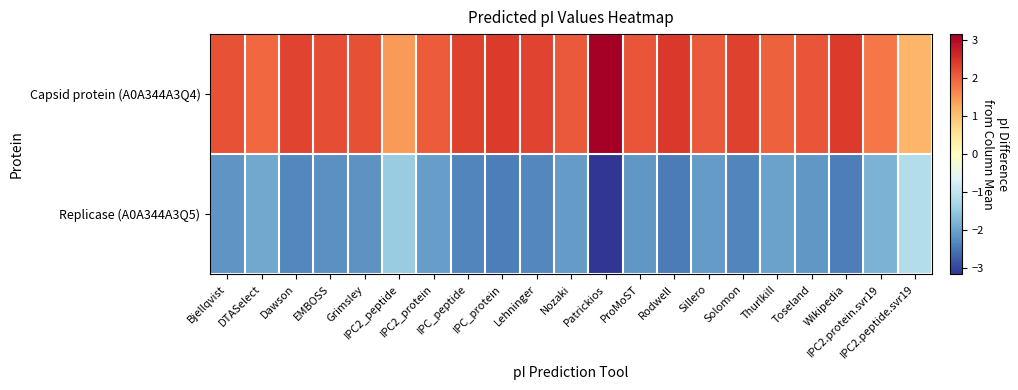

What is the smallest value displayed?

-3.2